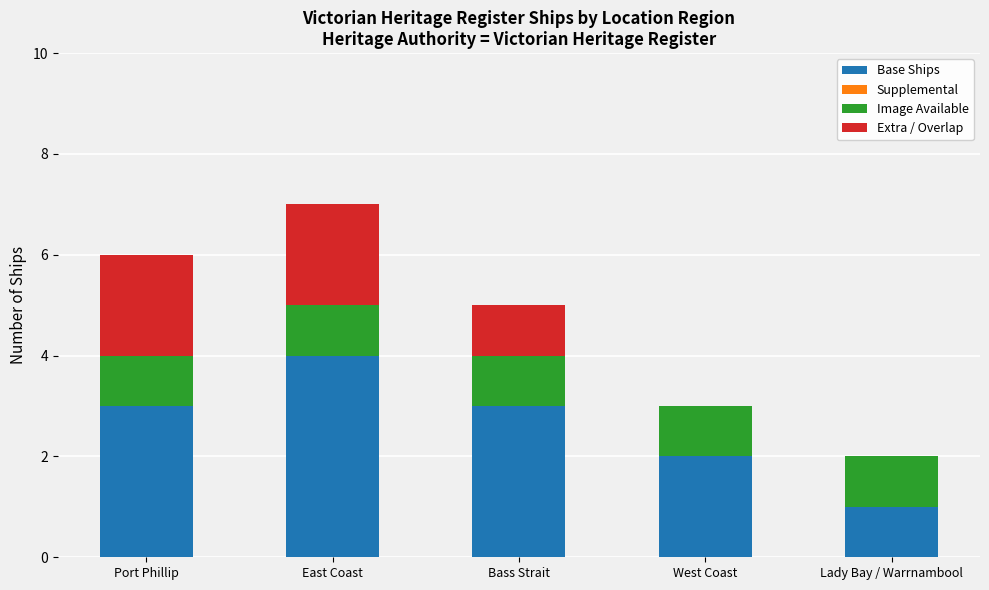

Is it true that Base Ships equals 3 at Port Phillip?

True